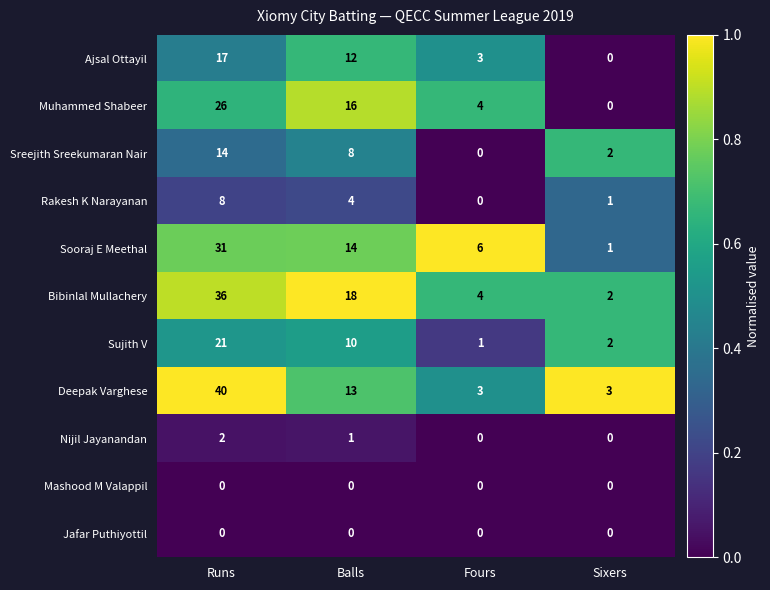

List the labels in order of Sujith V value, smallest first.

Fours, Sixers, Balls, Runs